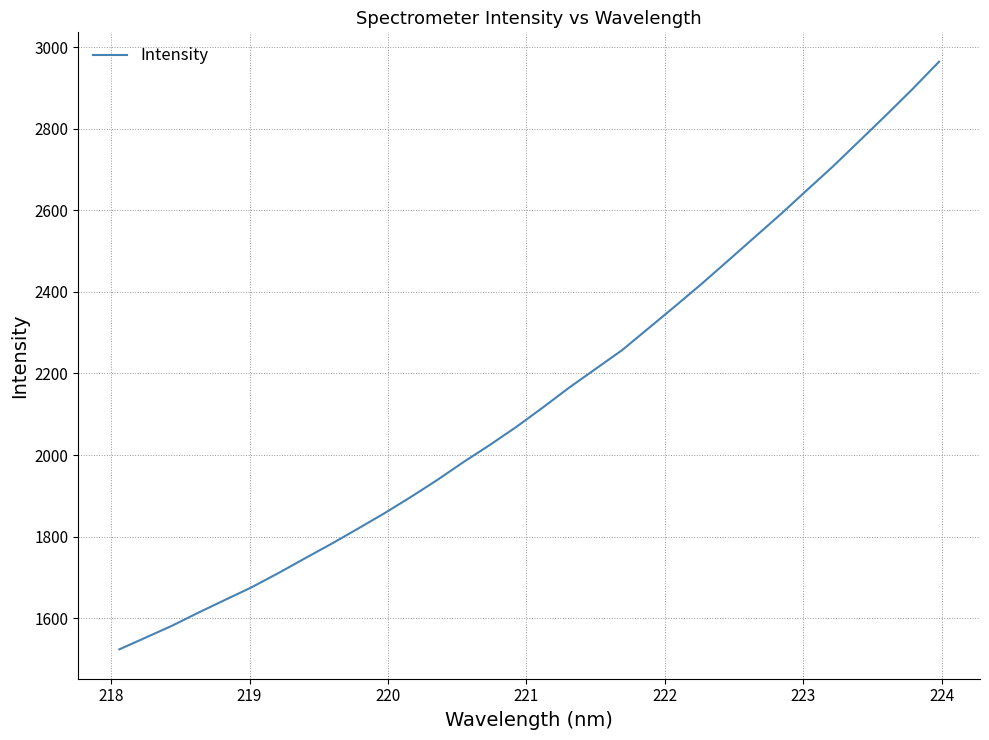

What is the maximum value shown in the chart?

2964.4